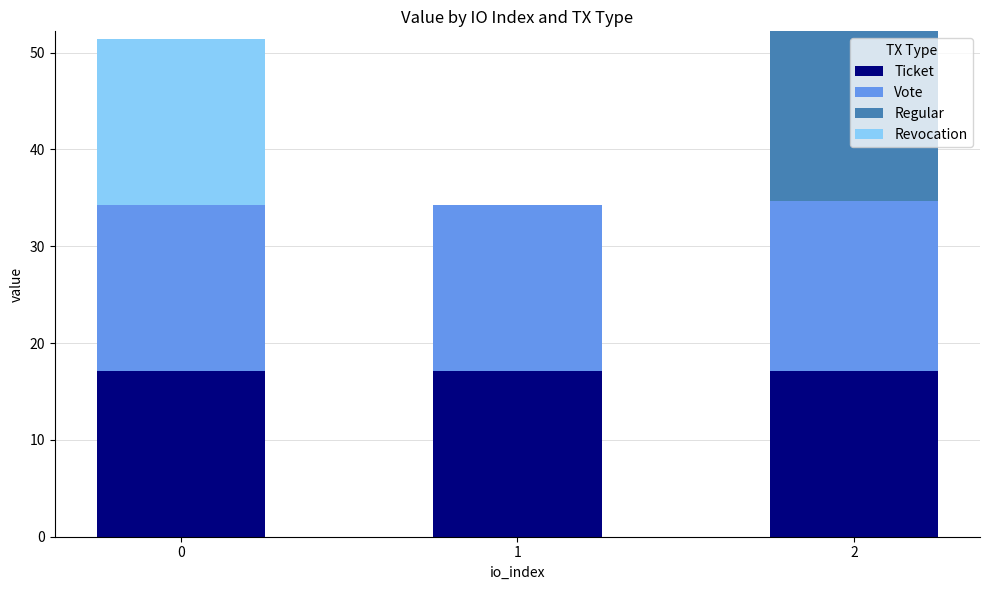

The Ticket series shows 9.7 at 2. True or false?

False